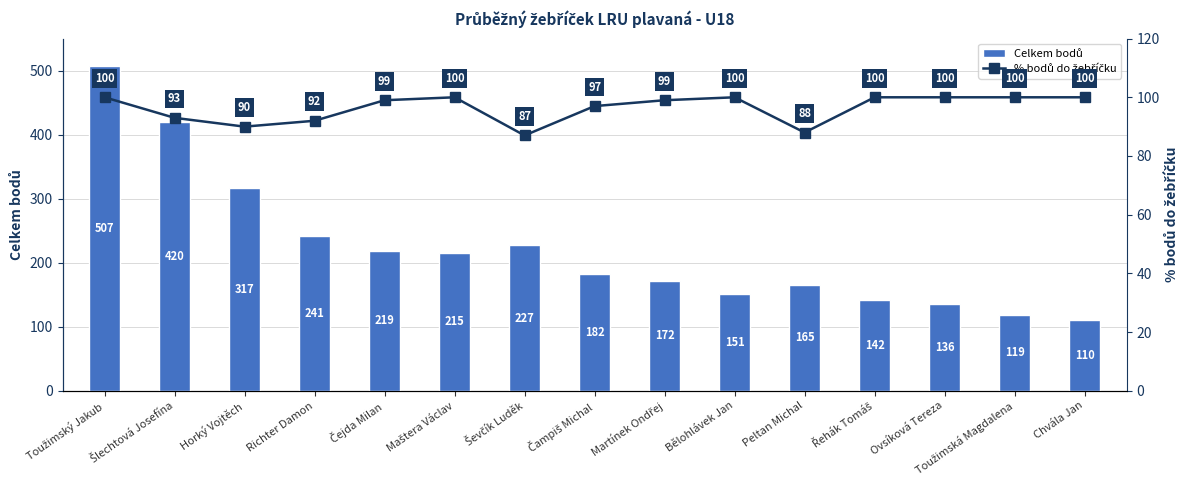

What position from the right is Richter Damon?

12